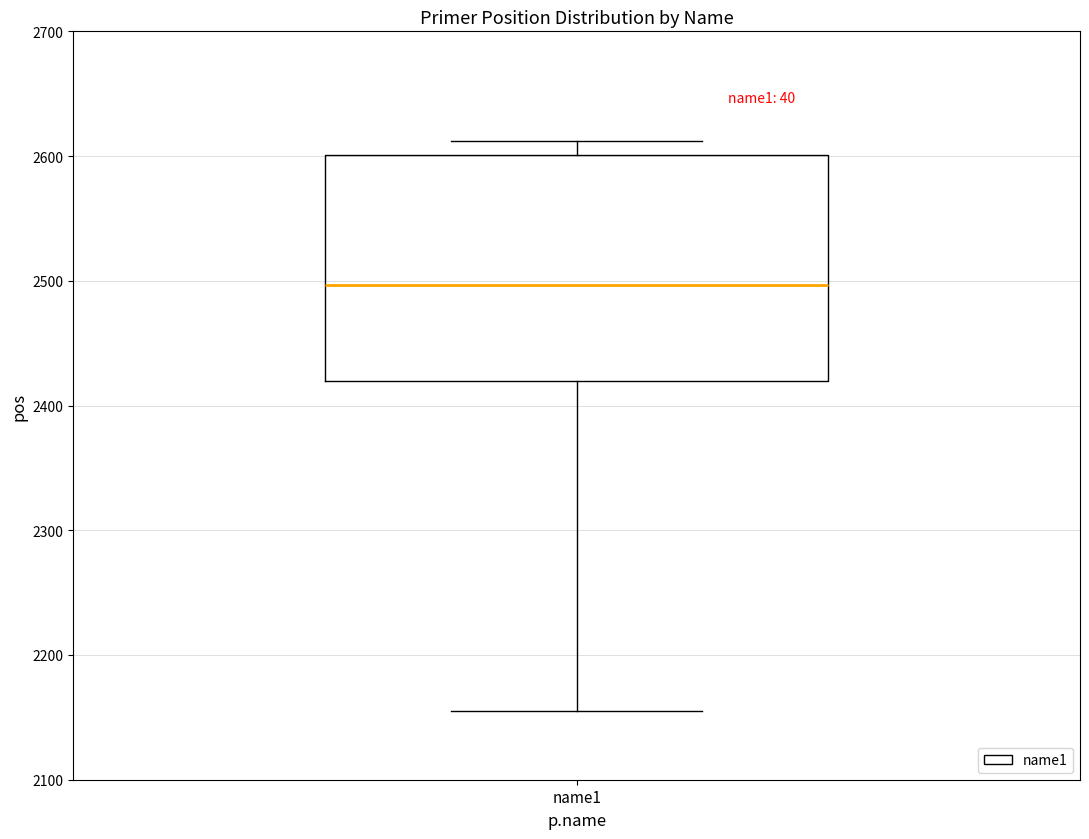

Transcribe this box plot: give where the median line is, the range the box spans, and where the two whiskers end, as read against the y-axis. The values are not printed on the chart, so give them approximately, as read against the axis.

median 2500, box 2420 to 2600, whiskers 2160 to 2610